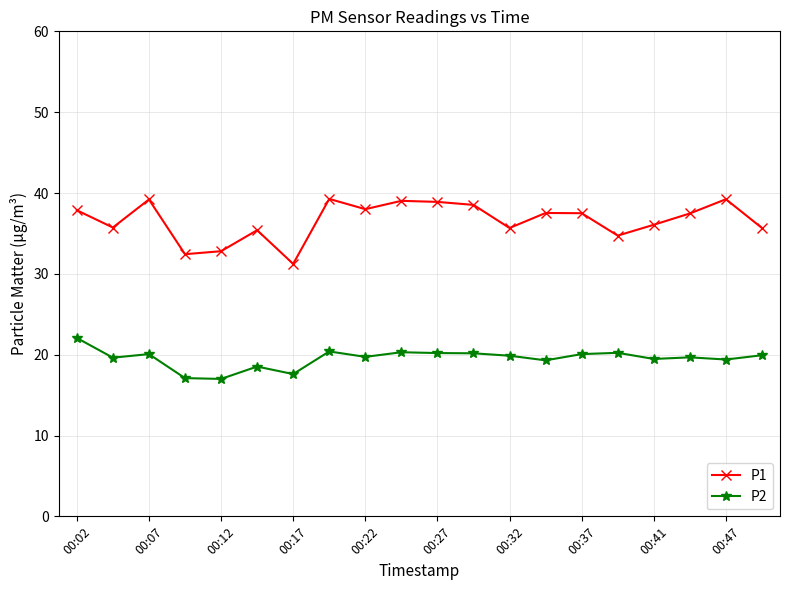

What is the difference between the maximum and second lowest values in the P2 series?

5.0